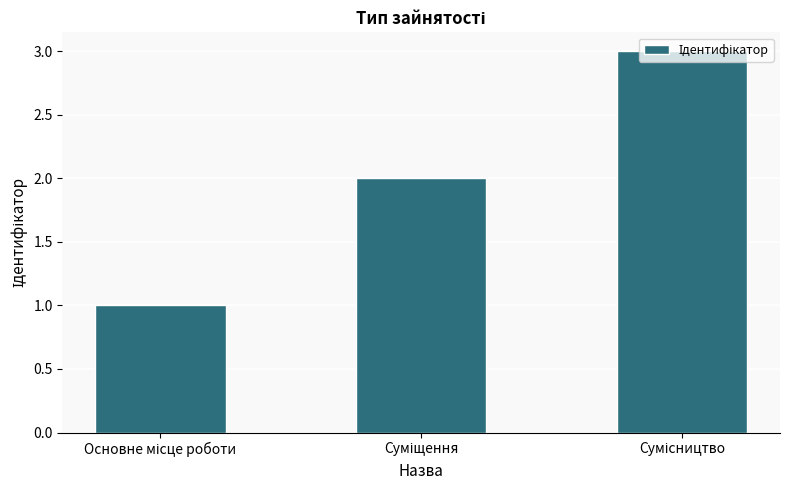

What is the smallest value displayed?

1